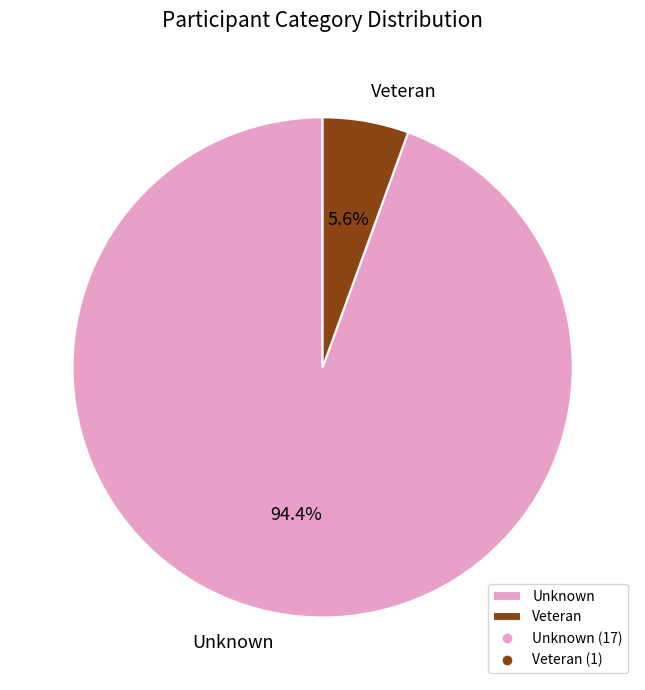

How much of the chart is everything except Unknown?

5.6%